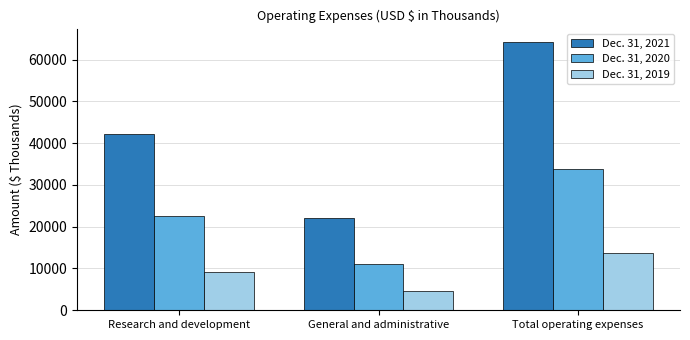

What position from the left is General and administrative?

2